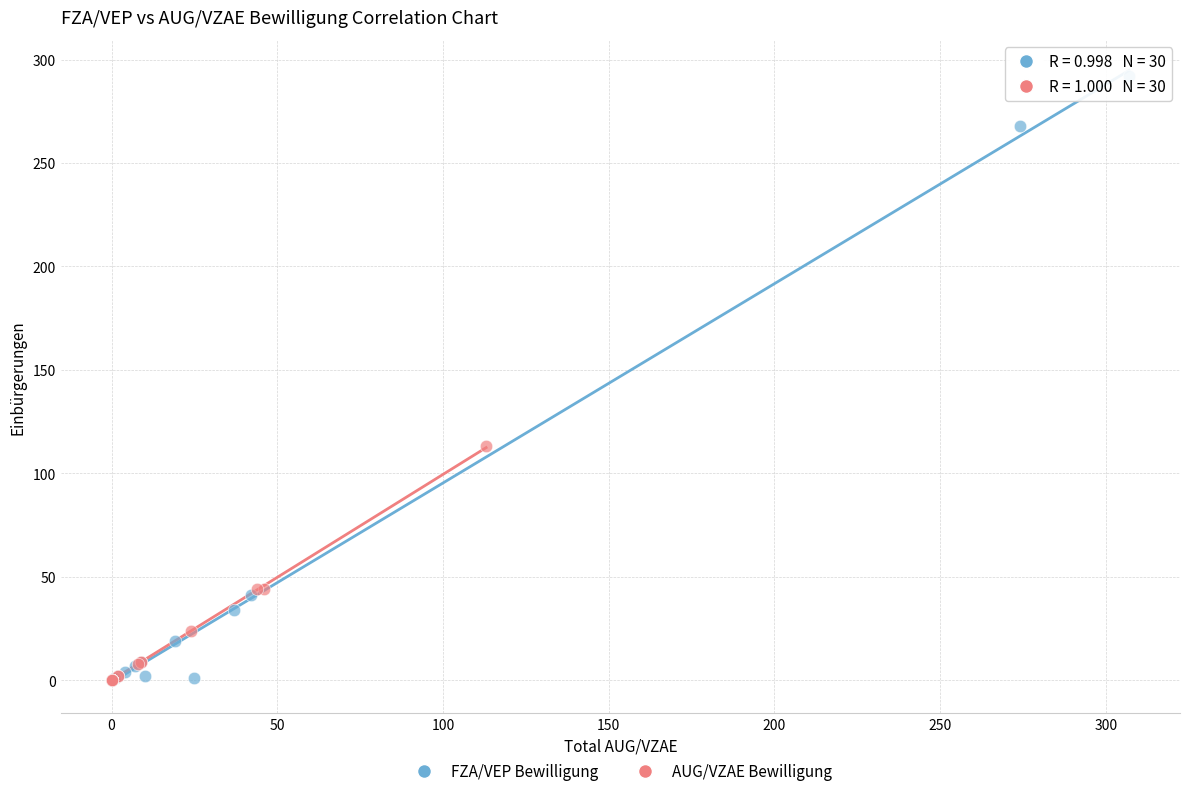

Which series reaches the maximum Y coordinate?

FZA/VEP Bewilligung